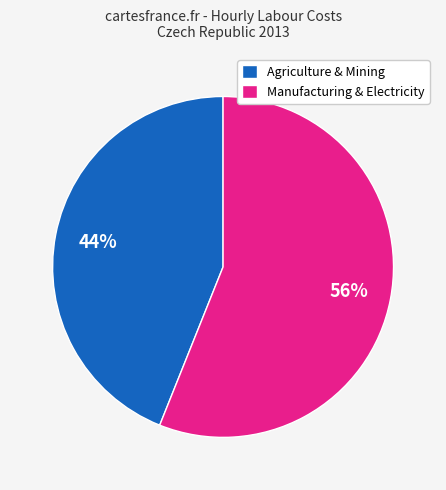

True or false: Manufacturing & Electricity accounts for 46% of the total.

False